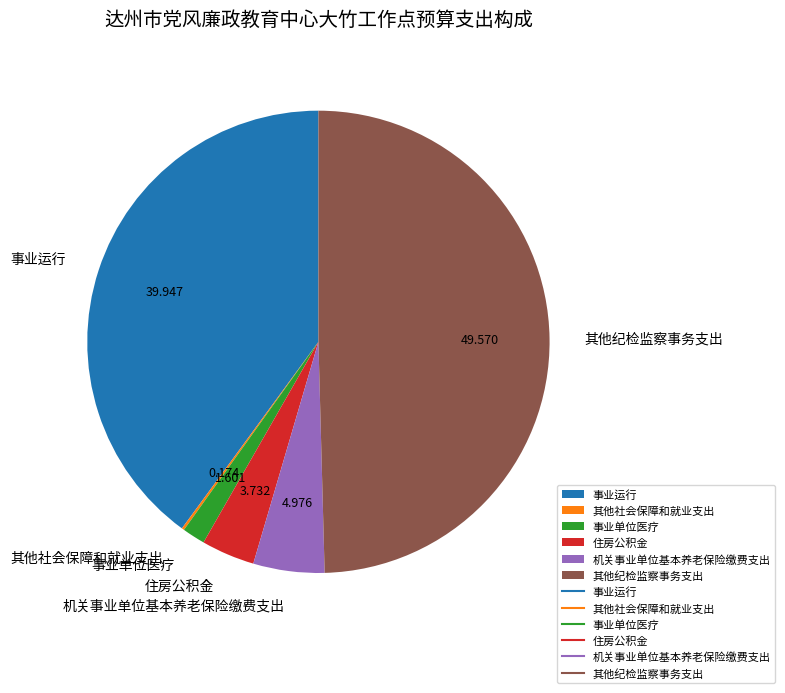

Is the sum of 住房公积金 and 事业单位医疗 greater than half?

No